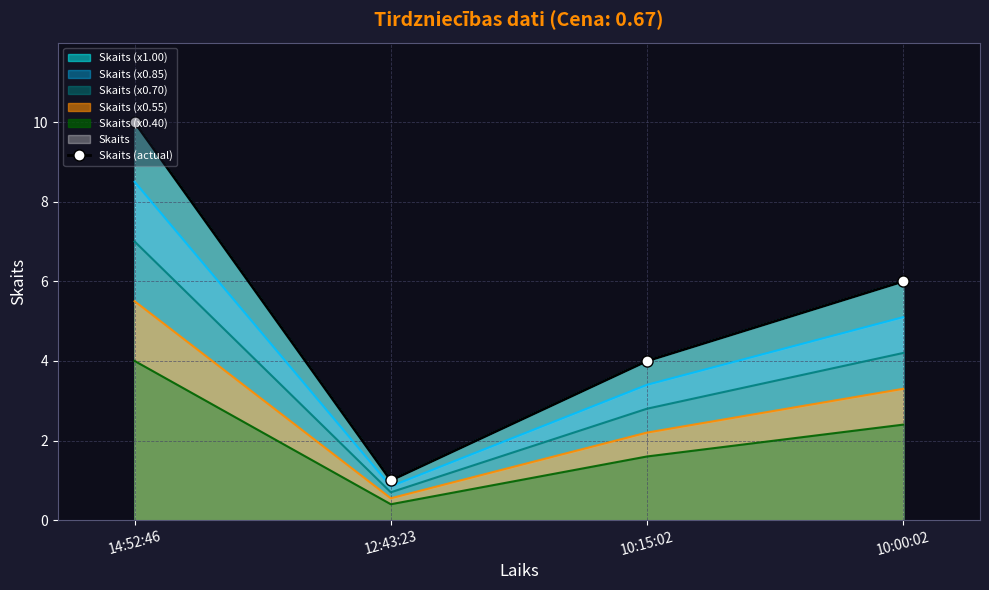

What is the ratio of the value at 10:00:02 to the value at 10:15:02?

1.5